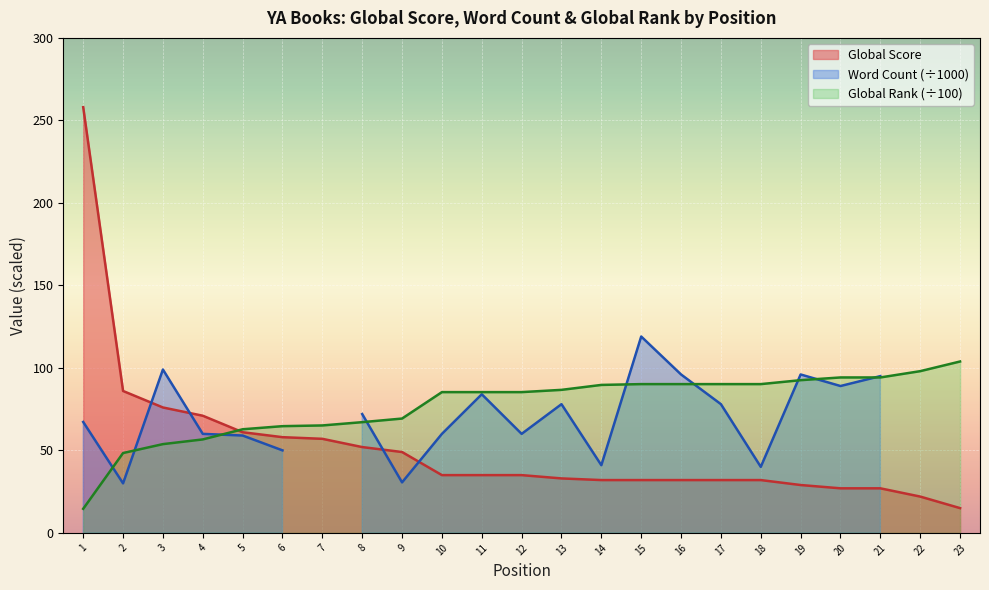

Between 3 and 7, which is larger?

3